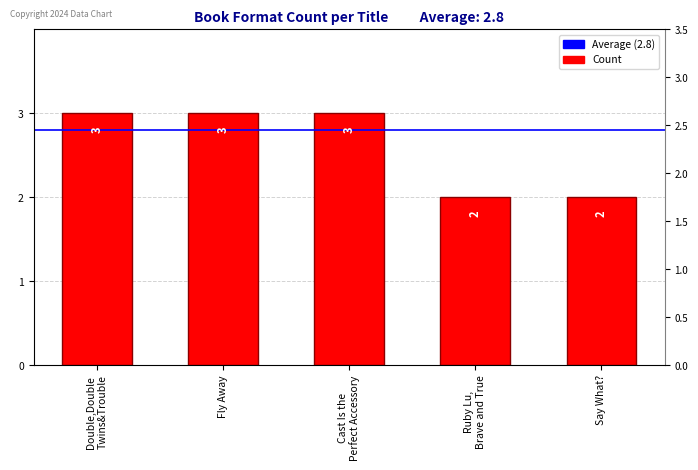

What is the difference between the maximum and minimum values?

1